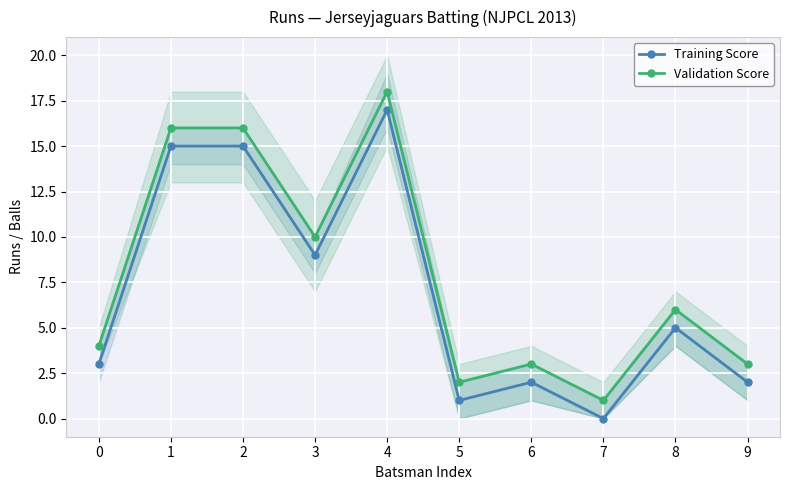

How many interior local valleys does the Training Score series have?

3